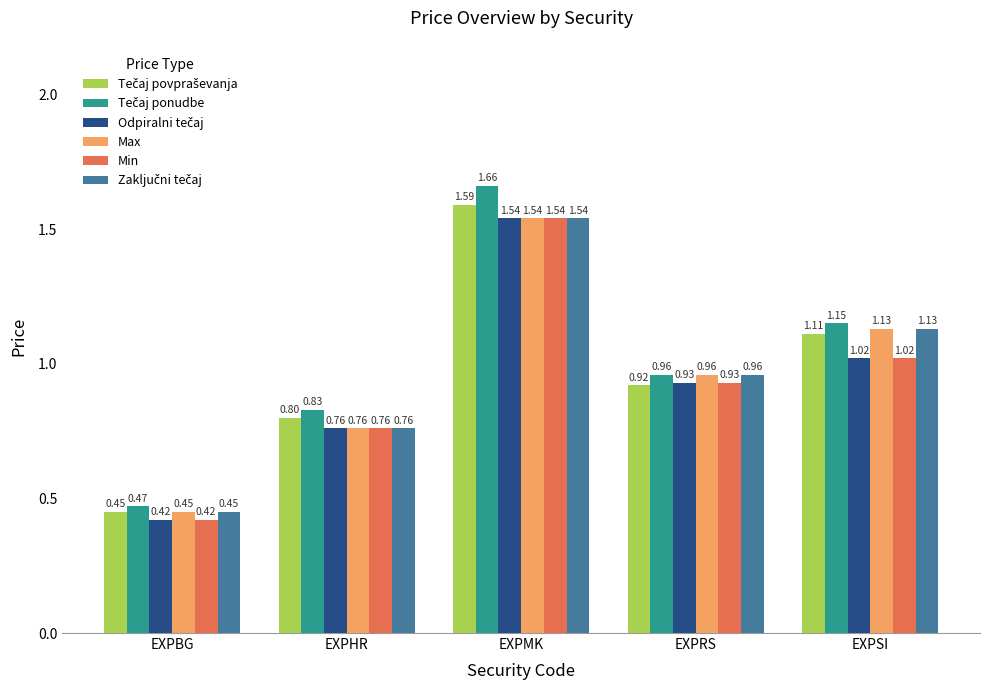

What is the sum of the Max values at EXPHR and EXPBG?

1.2